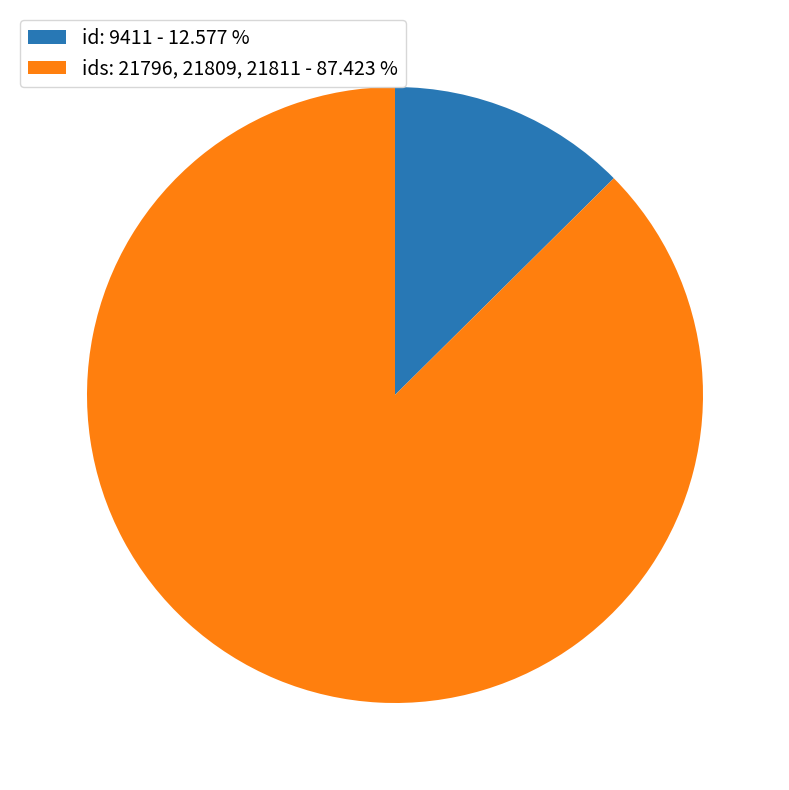

Which slice is the smallest?

id: 9411 - 12.577 %